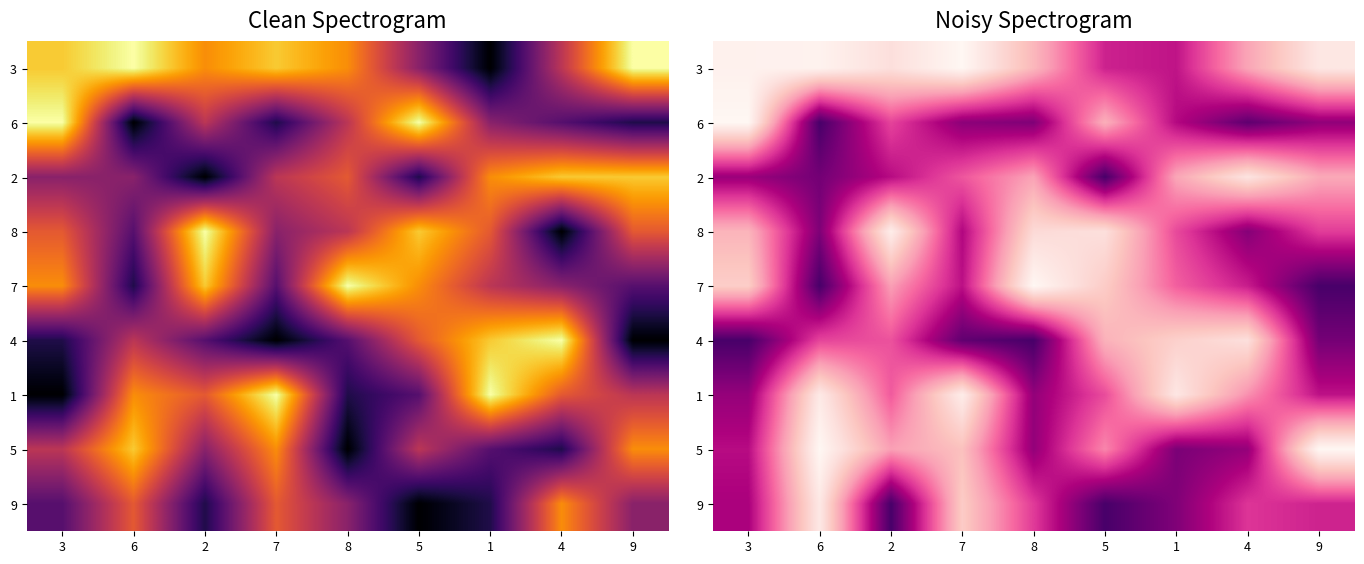

Which label corresponds to the largest value in the chart?

7